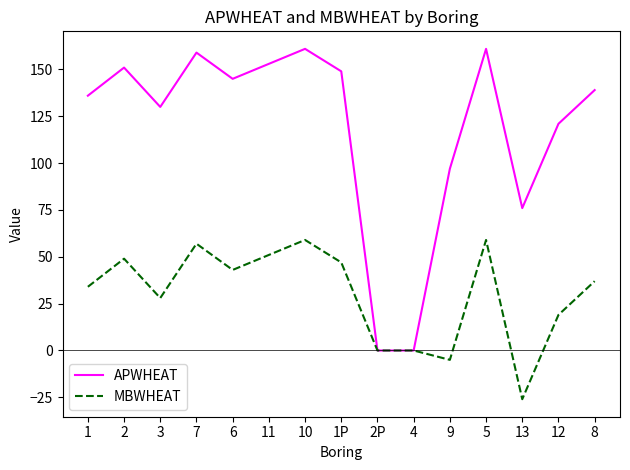

Which series has the widest spread of values?

APWHEAT